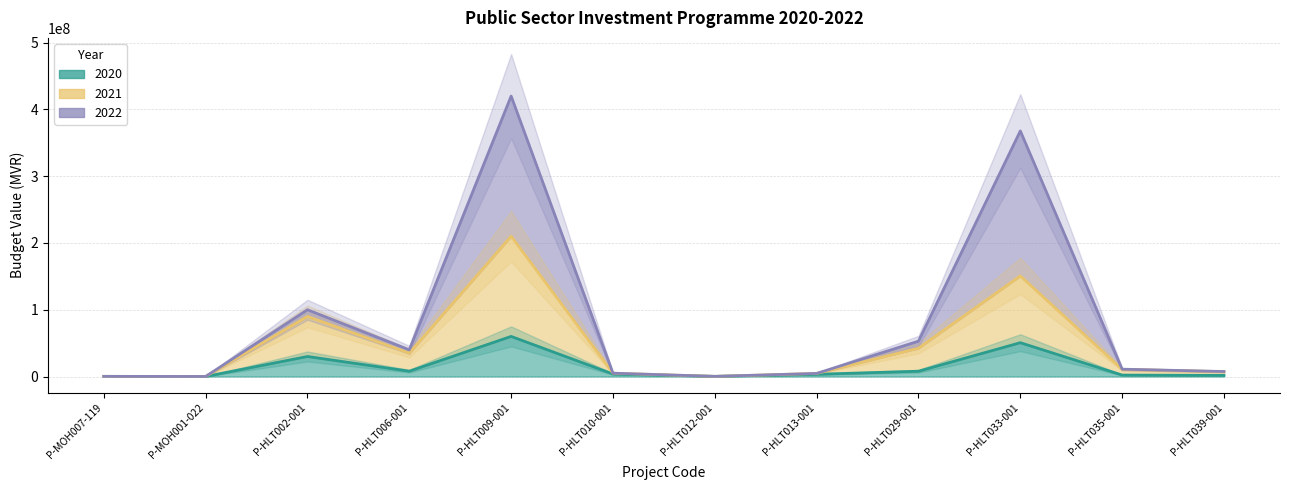

At which label is 2021 closest to 105078057?

P-HLT002-001